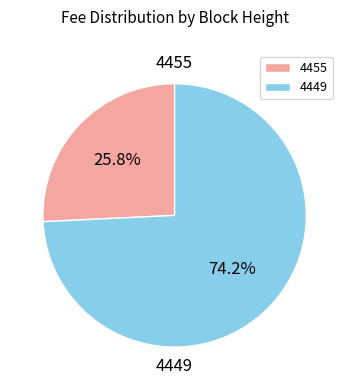

Which slice is the largest?

4449